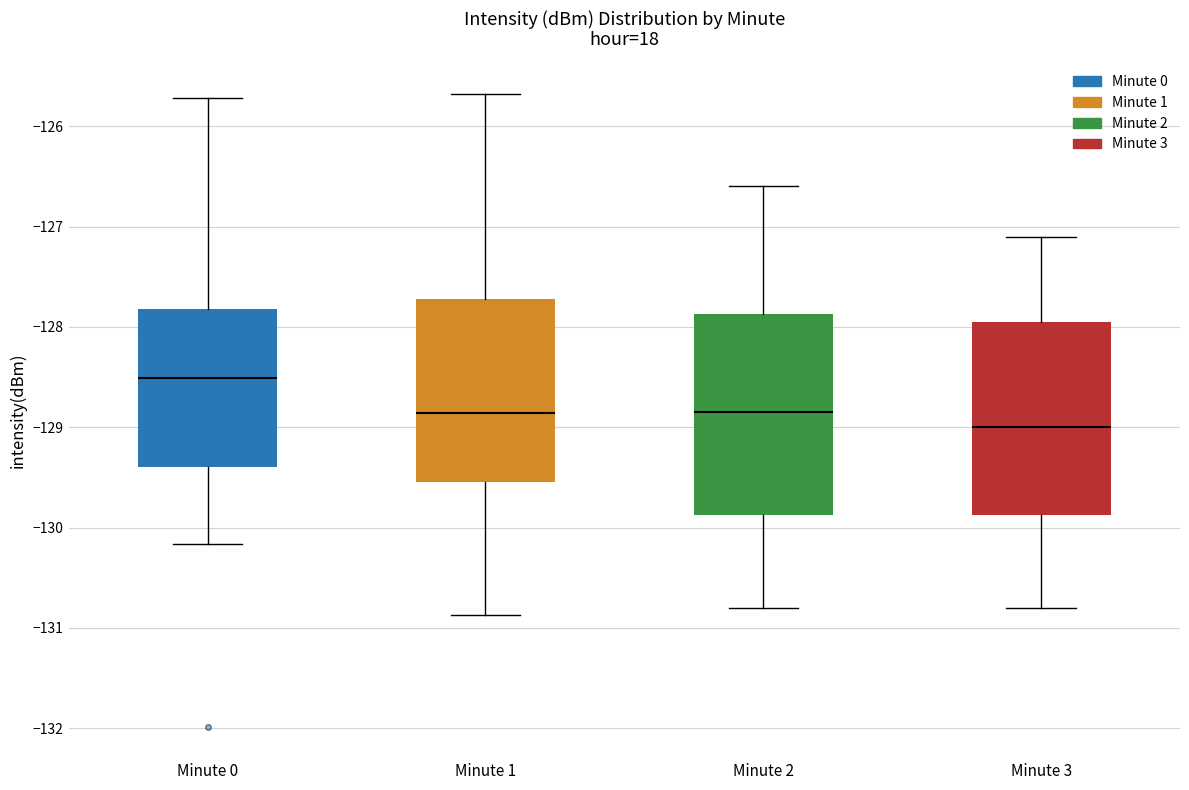

Reading left to right, transcribe this box plot: for each box, give where its median line is, the range the box spans, and where its two whiskers end, as read against the y-axis. The values are not printed on the chart, so give them approximately, as read against the axis.

Minute 0: median -128.5, box -129.4 to -127.8, whiskers -130.2 to -125.7
Minute 1: median -128.9, box -129.5 to -127.7, whiskers -130.9 to -125.7
Minute 2: median -128.8, box -129.9 to -127.9, whiskers -130.8 to -126.6
Minute 3: median -129.0, box -129.9 to -127.9, whiskers -130.8 to -127.1